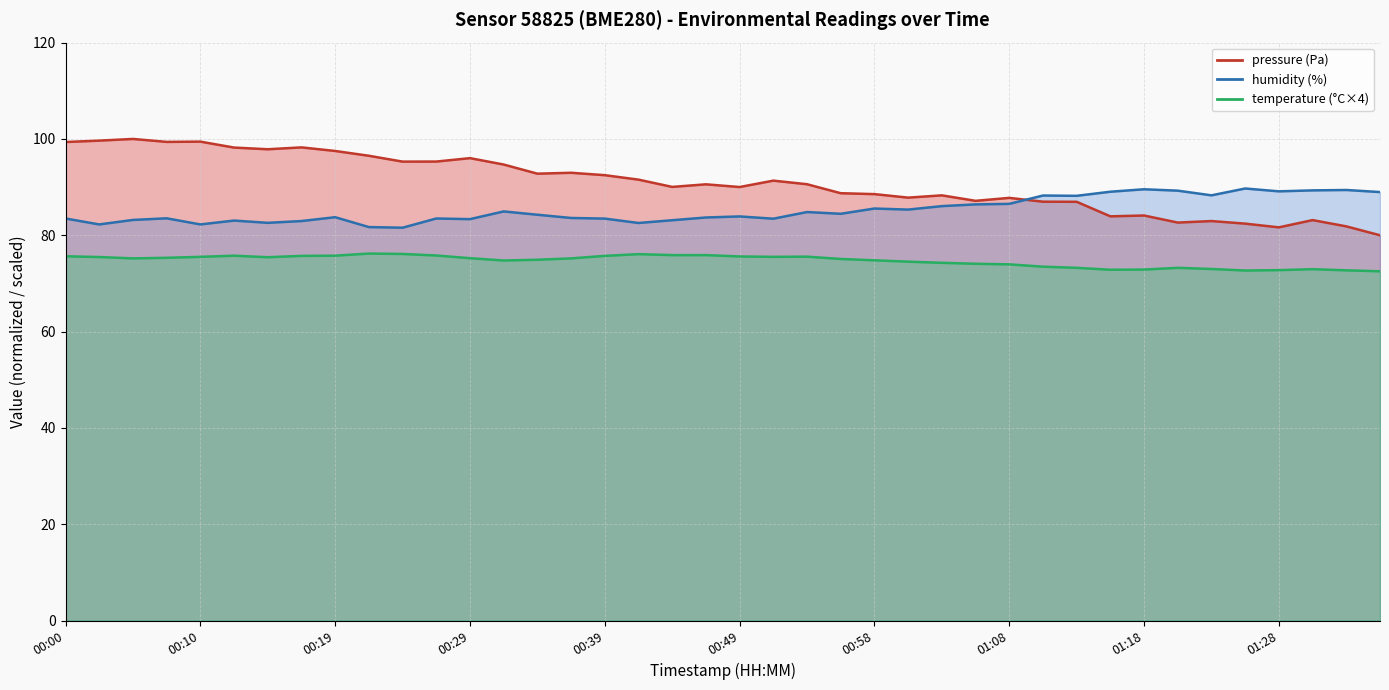

True or false: pressure (Pa) has more than 1 points higher than both neighbors.

True